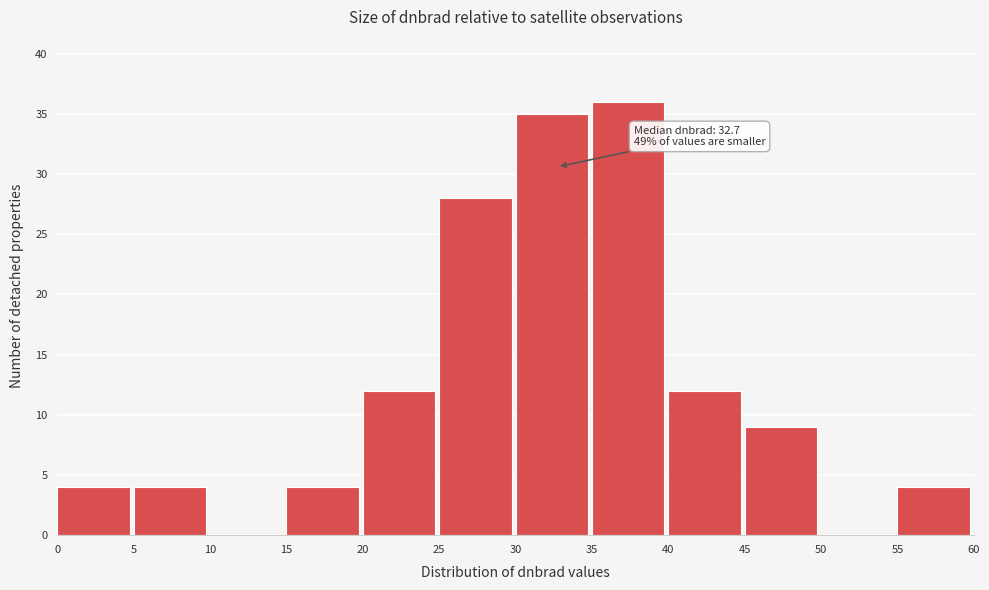

Which range on the x-axis has the tallest bar?

35 to 40